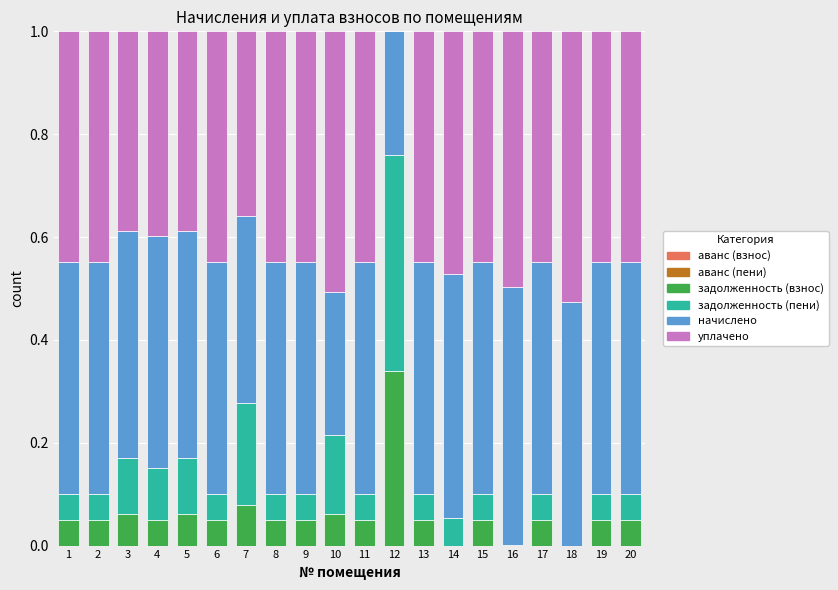

At which label does задолженность (взнос) reach its peak?

12